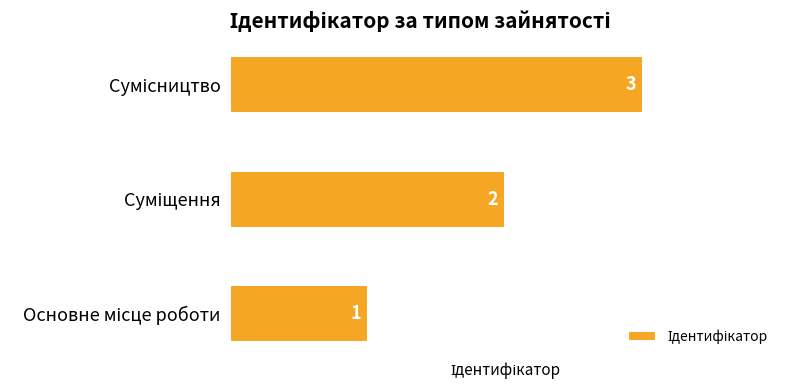

What is the sum of all values?

6